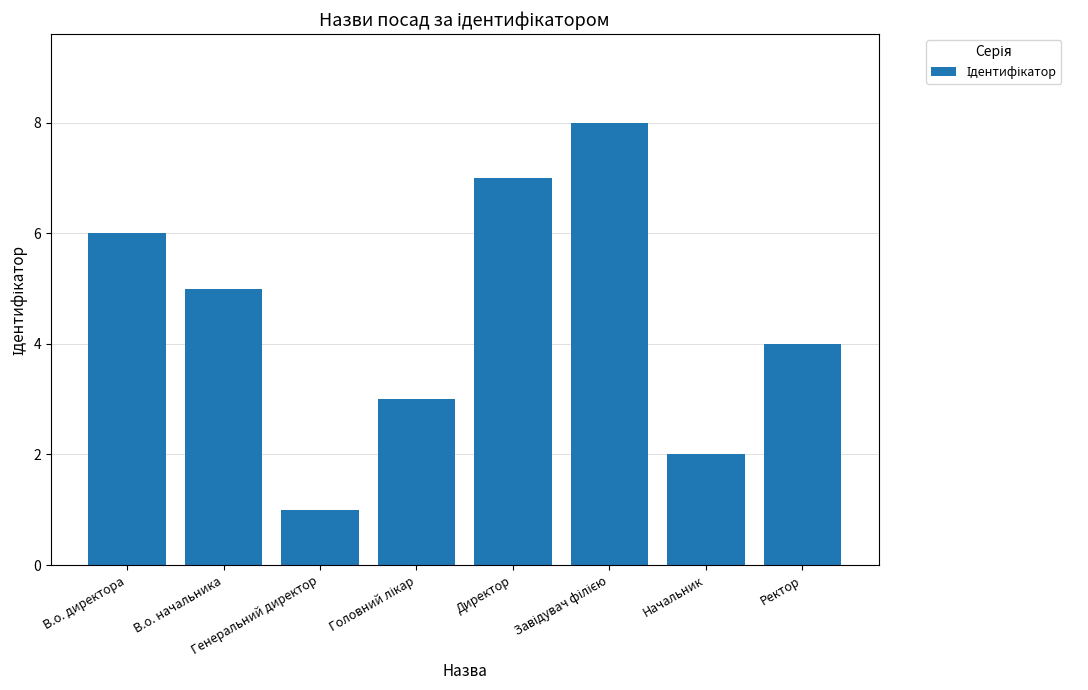

Reading left to right, list all the values displayed in this chart.

6	5	1	3	7	8	2	4